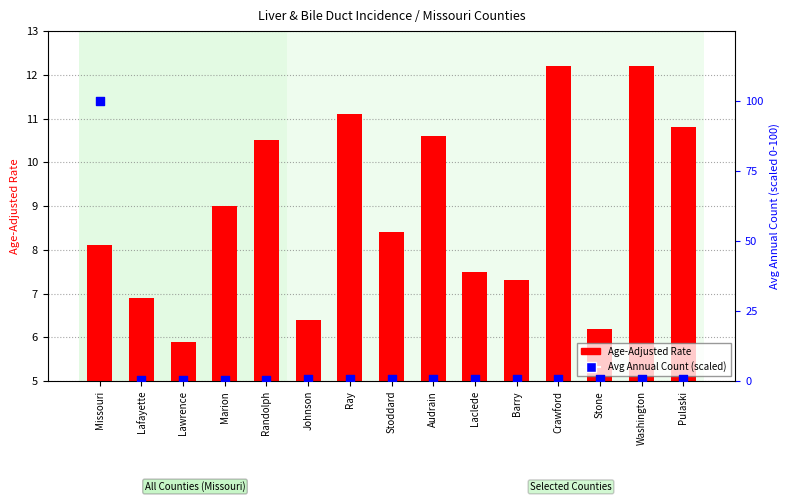

Which series has the widest spread of Y values?

Avg Annual Count (scaled)